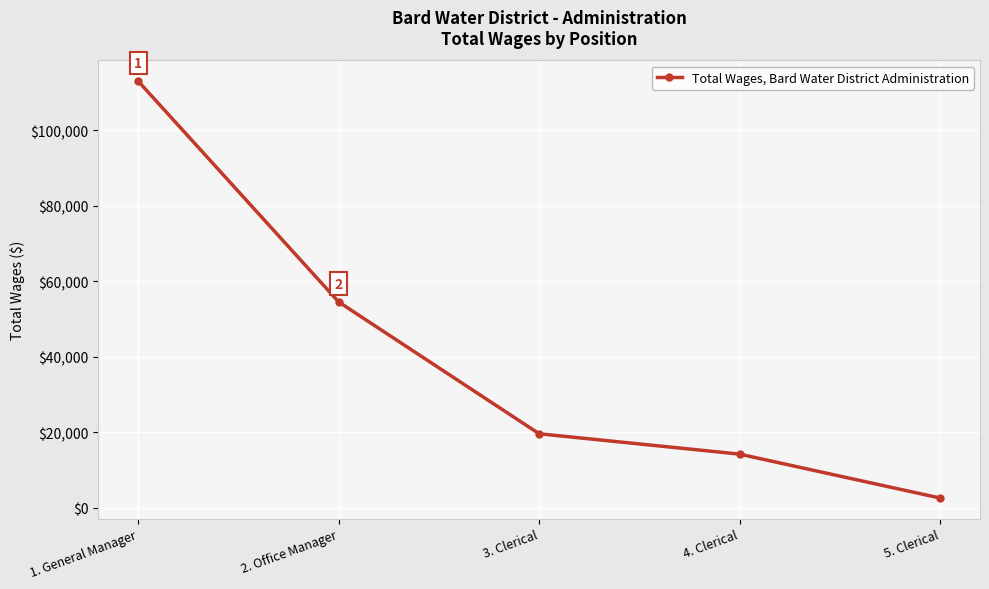

What is the maximum value shown in the chart?

112978